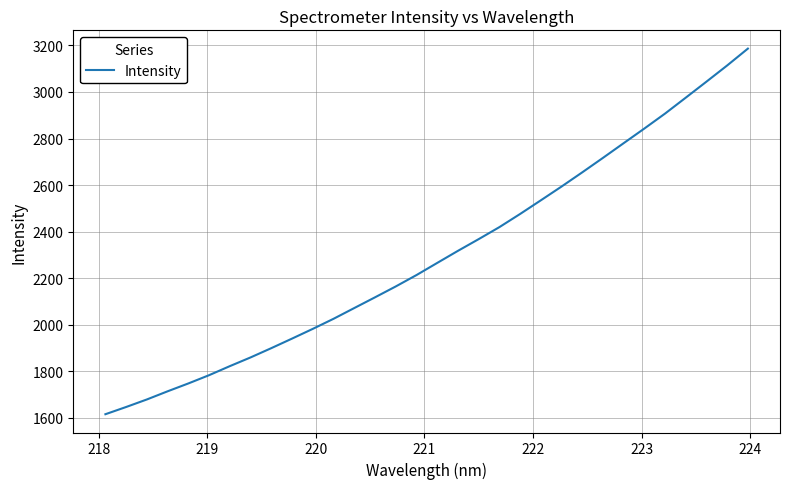

What is the difference between the maximum and minimum values?

1570.5